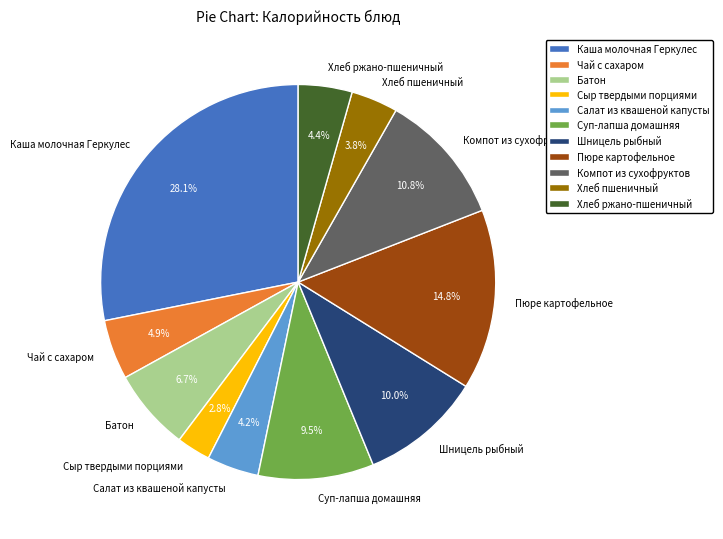

Is it true that Хлеб пшеничный is 13% of the pie?

False